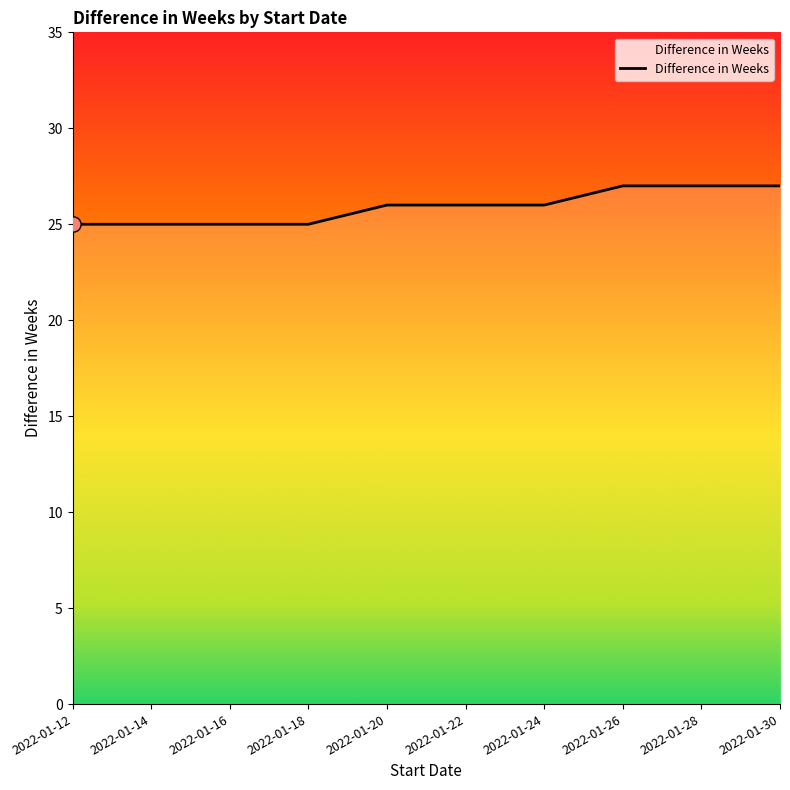

What is the change in value from 2022-01-12 to 2022-01-30?

+2